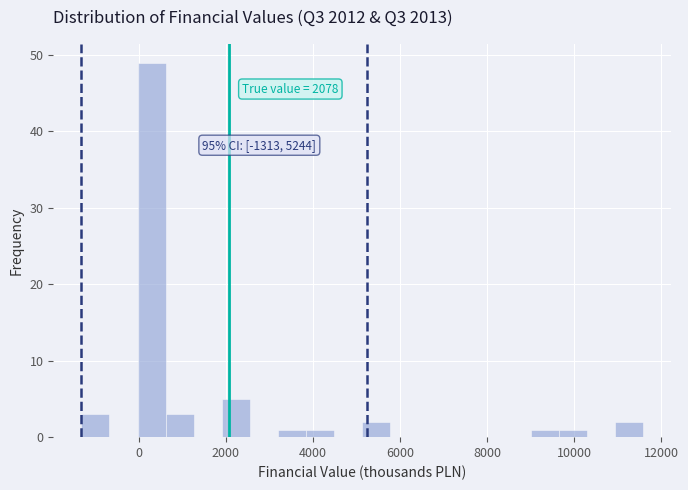

Read against the x-axis, roughly where is the centre of the tallest bar?

200